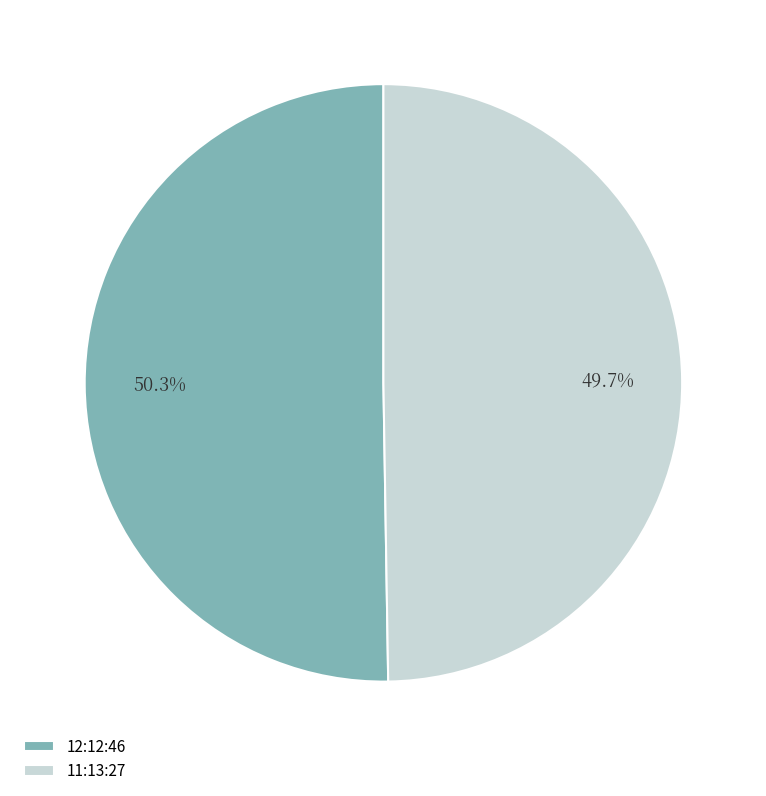

To the nearest percent, what is the combined percentage of 12:12:46 and 11:13:27?

100%